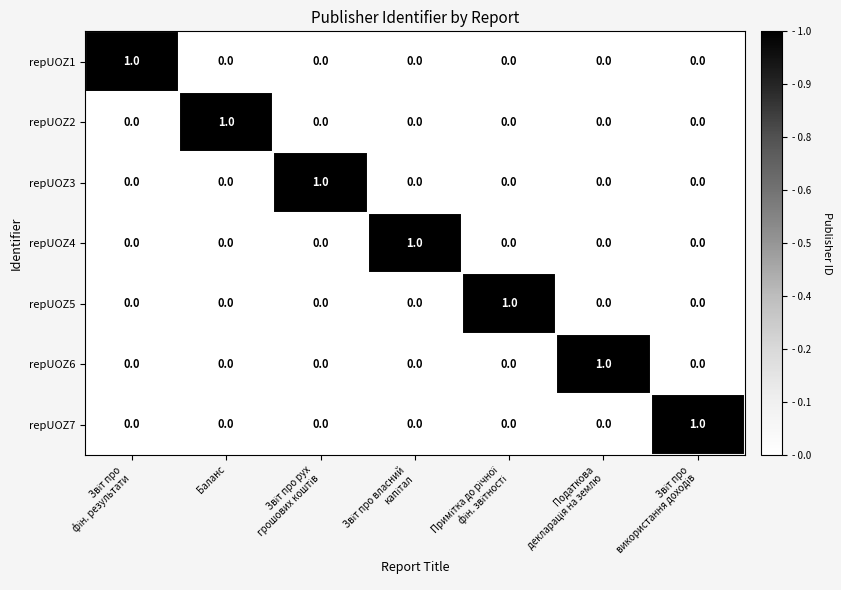

Count the repUOZ7 values in the range 0 to 1.

7